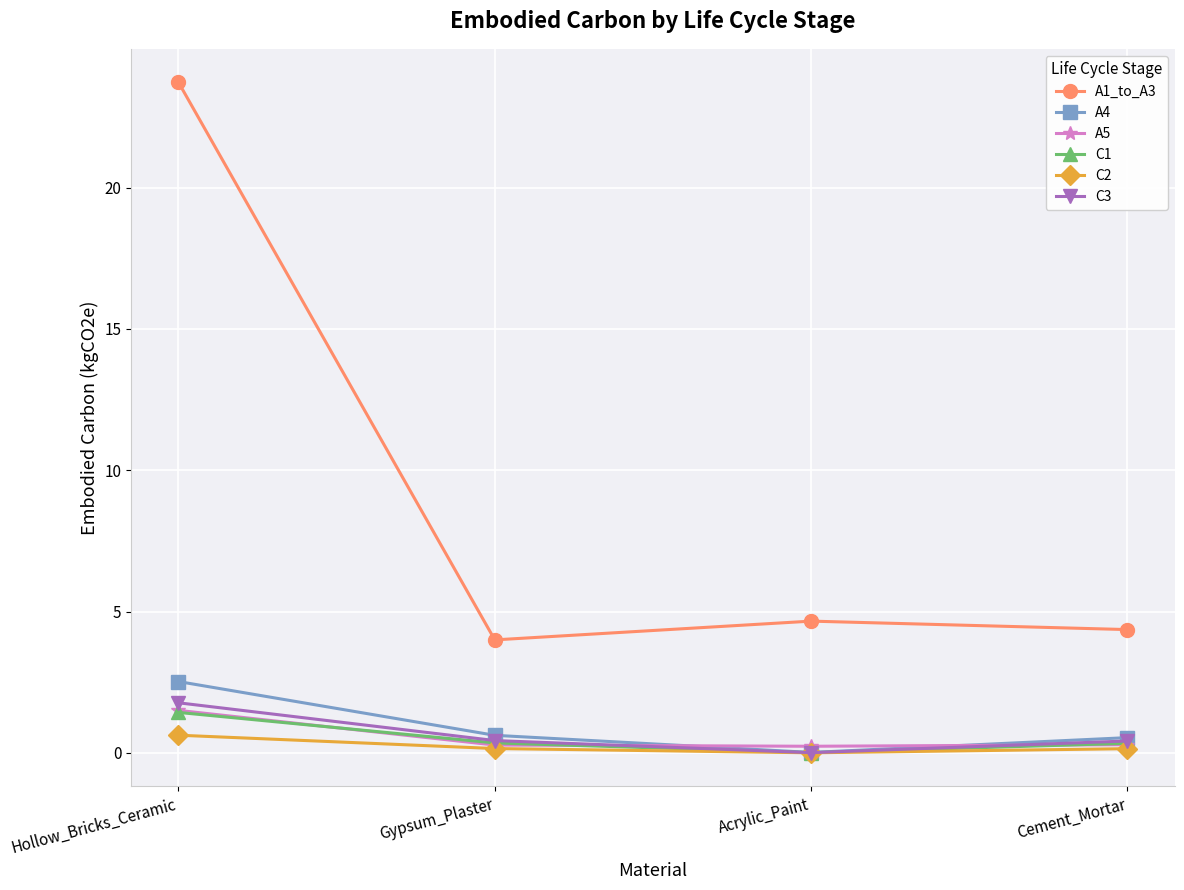

In A4, how many points are lower than both neighbors (excluding endpoints)?

1